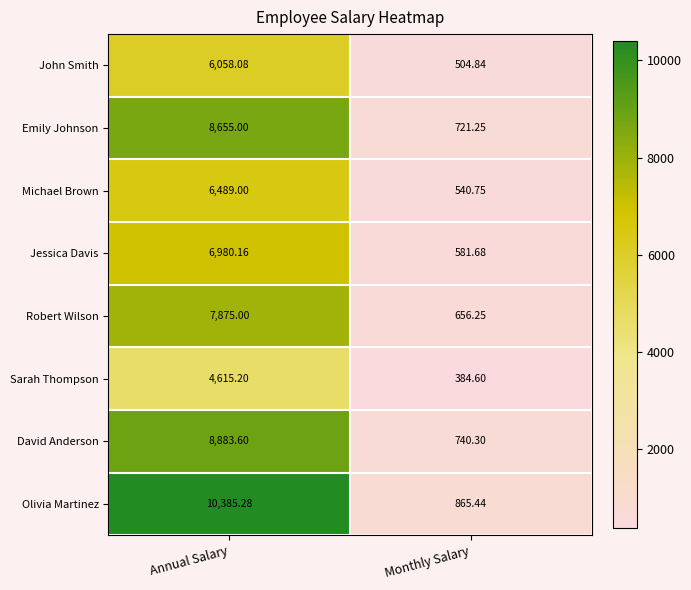

List the series in order of their peak value, highest first.

Olivia Martinez, David Anderson, Emily Johnson, Robert Wilson, Jessica Davis, Michael Brown, John Smith, Sarah Thompson